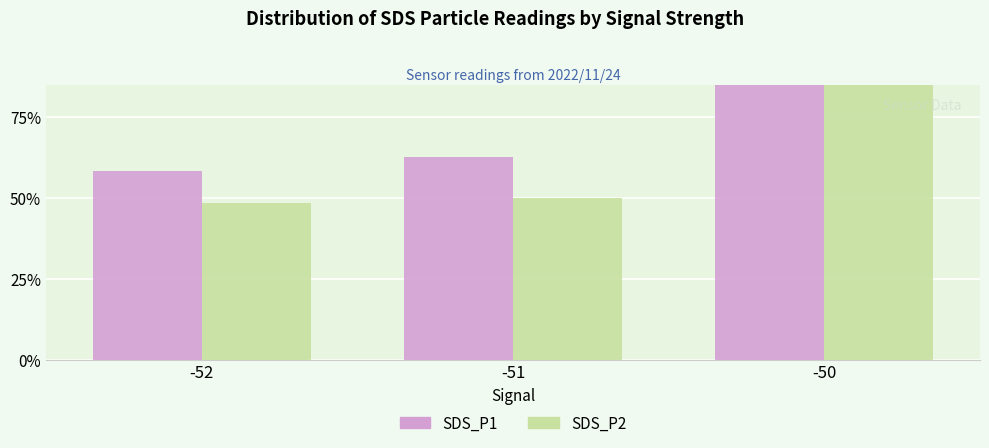

At which category does the chart reach its minimum across all series?

-52